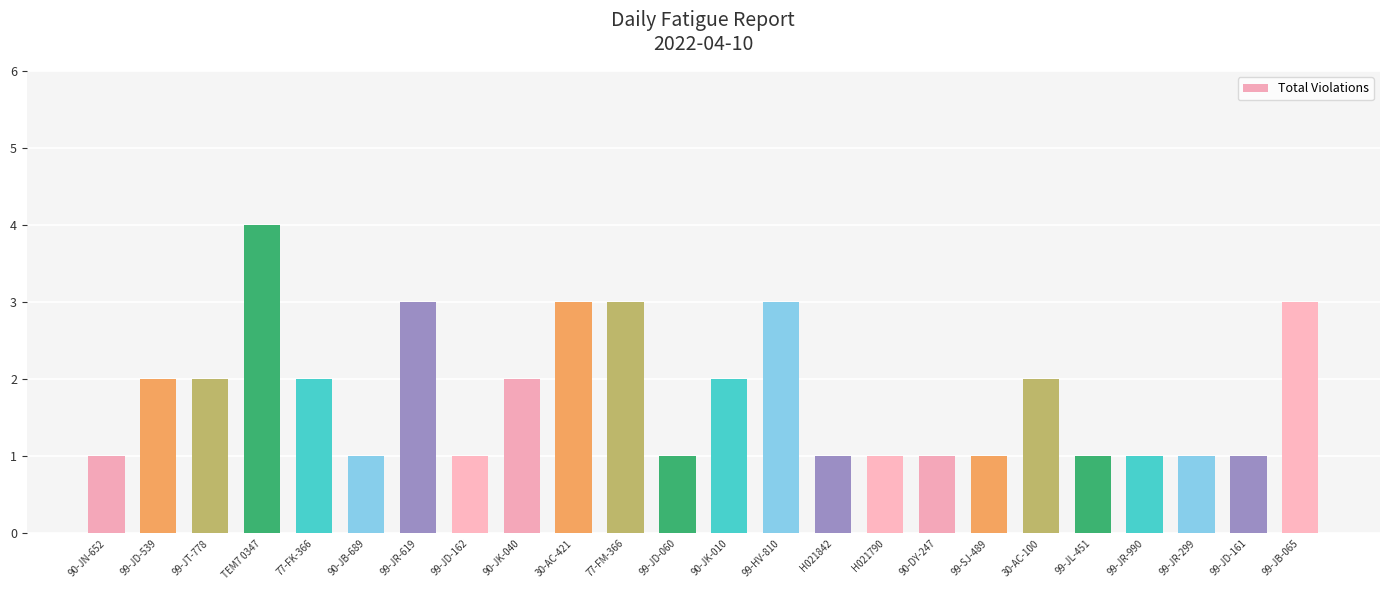

What is the sum of all values?

43